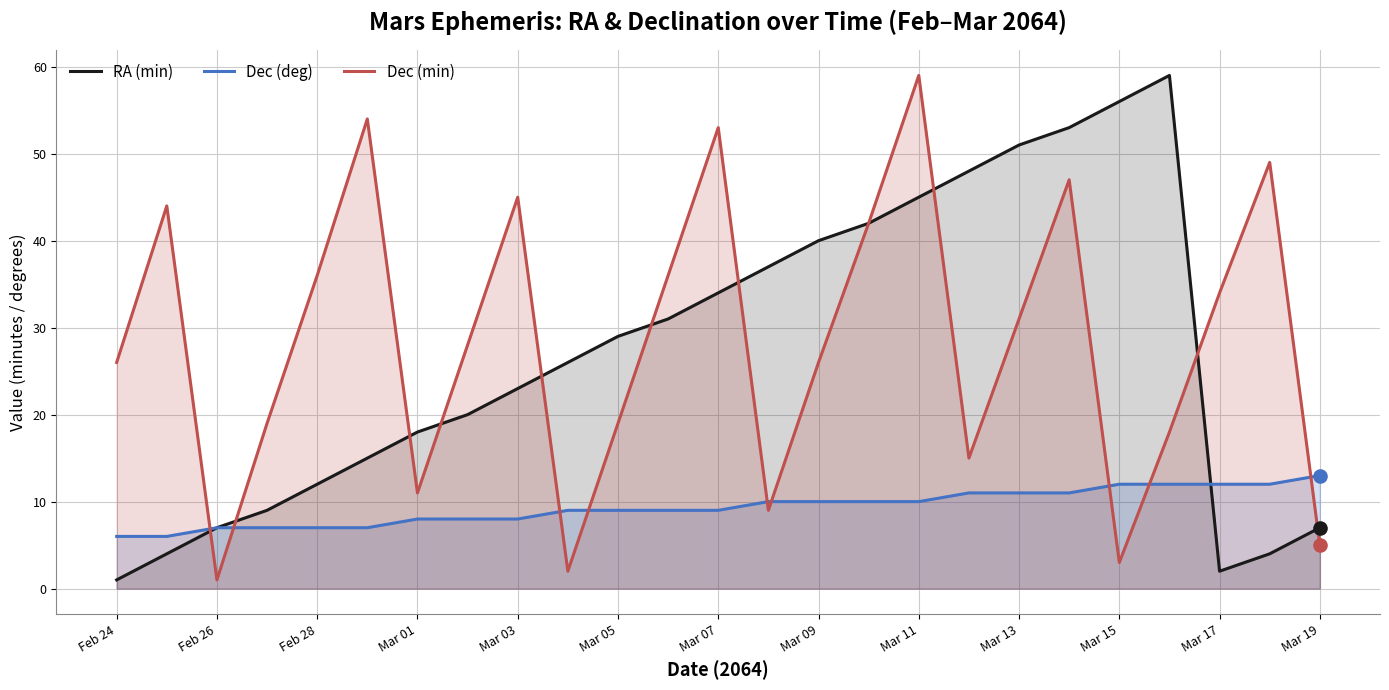

Is the value of RA (min) at Feb 26 greater than the value of Dec (min) at Mar 11?

No